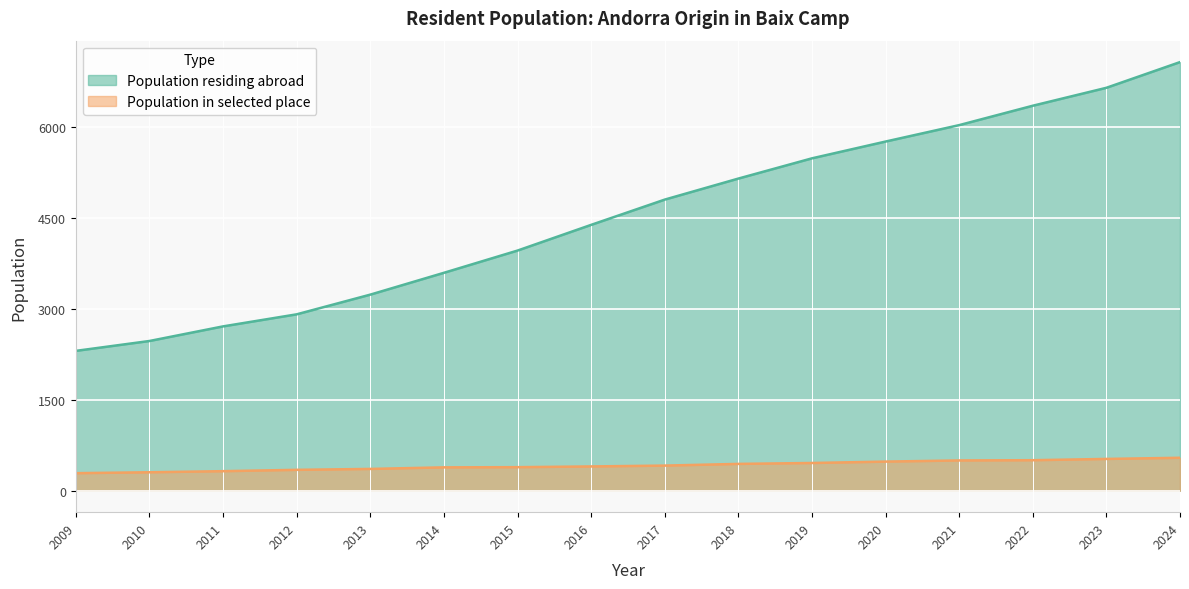

Rank the series by their average value, from highest to lowest.

Population residing abroad, Population in selected place